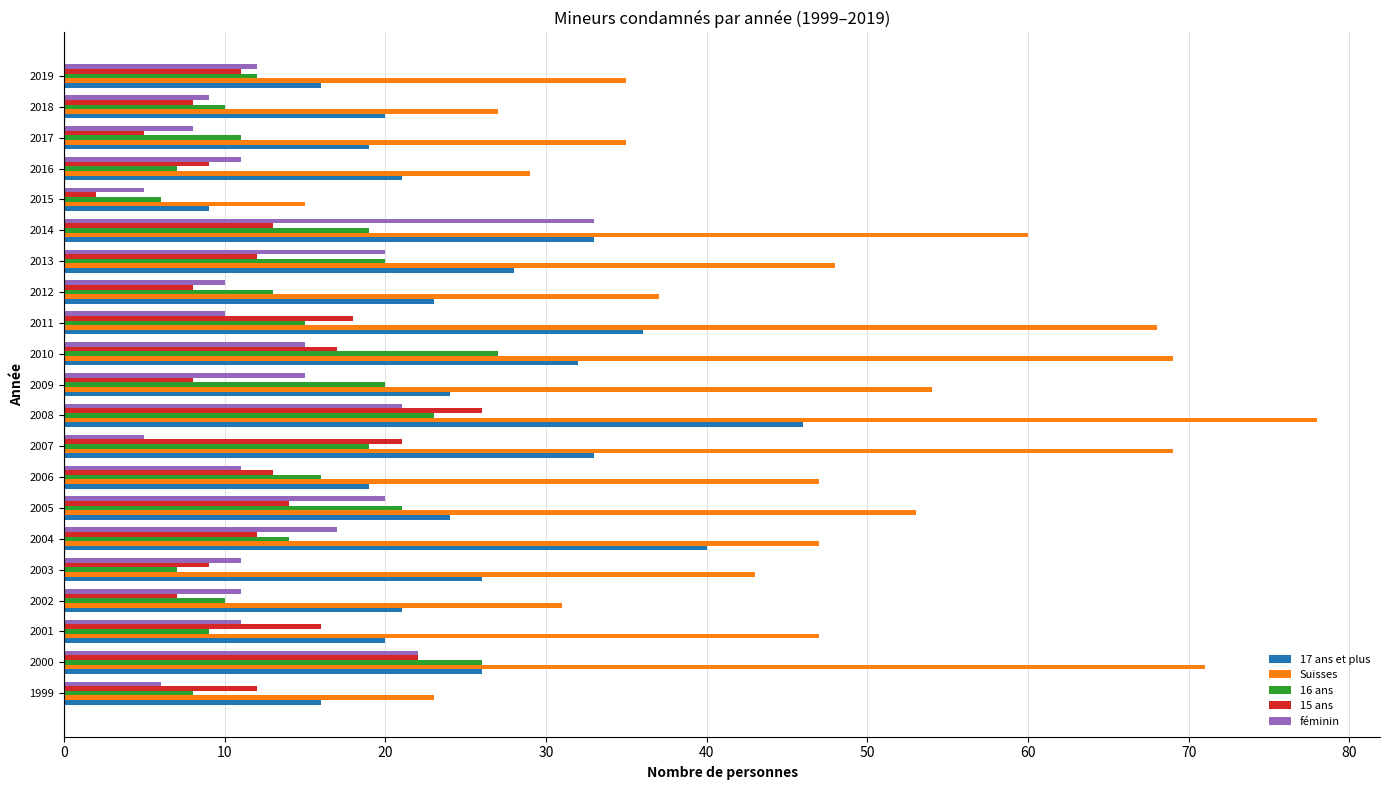

What is the lowest value of the 16 ans series?

6